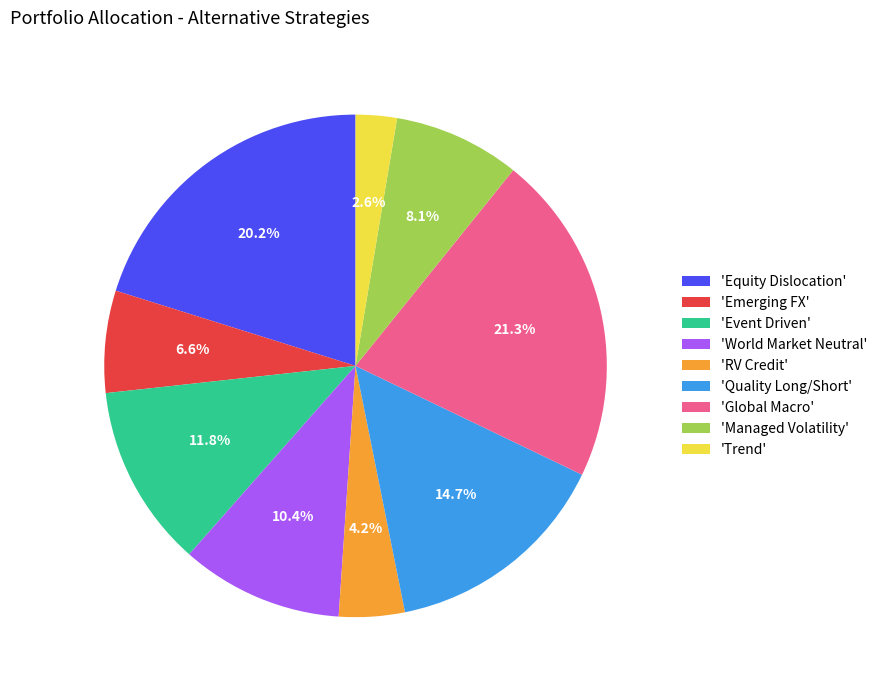

Rank the categories by value from highest to lowest.

'Global Macro', 'Equity Dislocation', 'Quality Long/Short', 'Event Driven', 'World Market Neutral', 'Managed Volatility', 'Emerging FX', 'RV Credit', 'Trend'